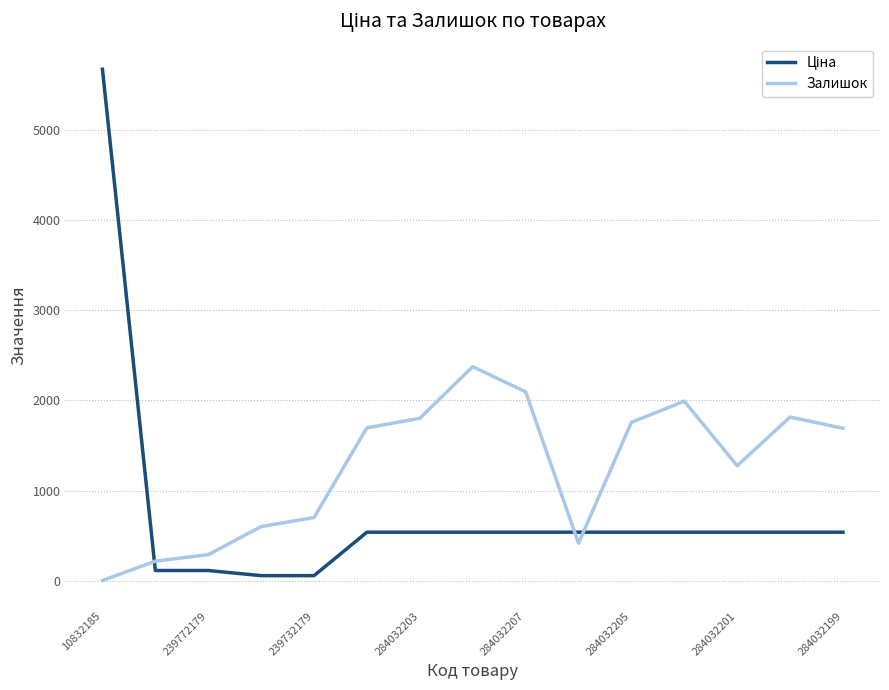

What is the greatest value displayed?

5673.8